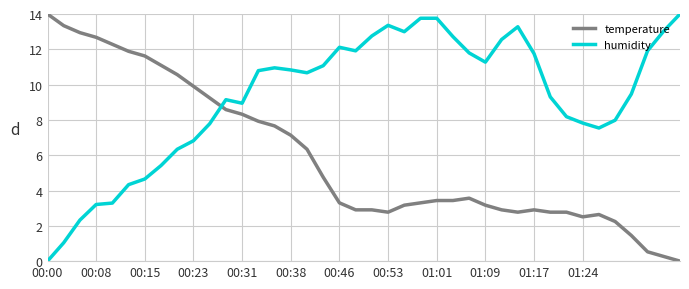

How many distinct data groups are displayed?

2